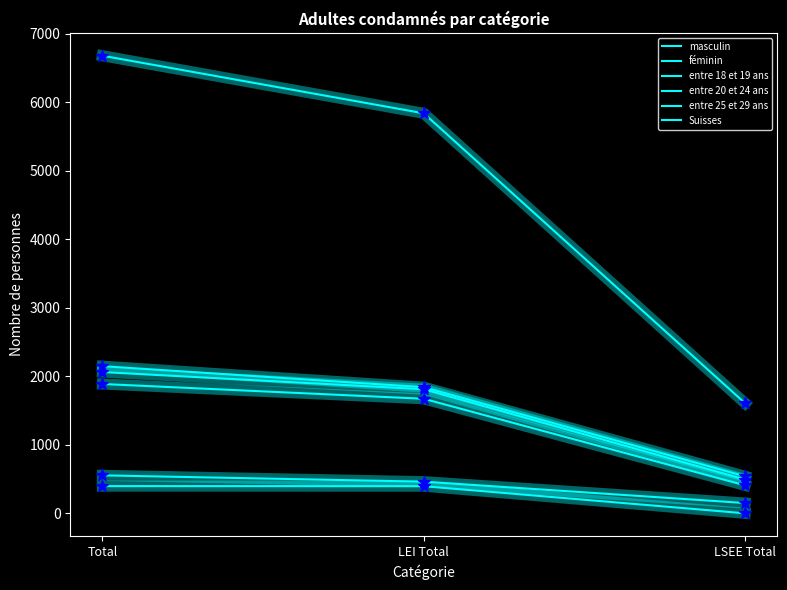

Is this an area chart (filled region under the line)?

No